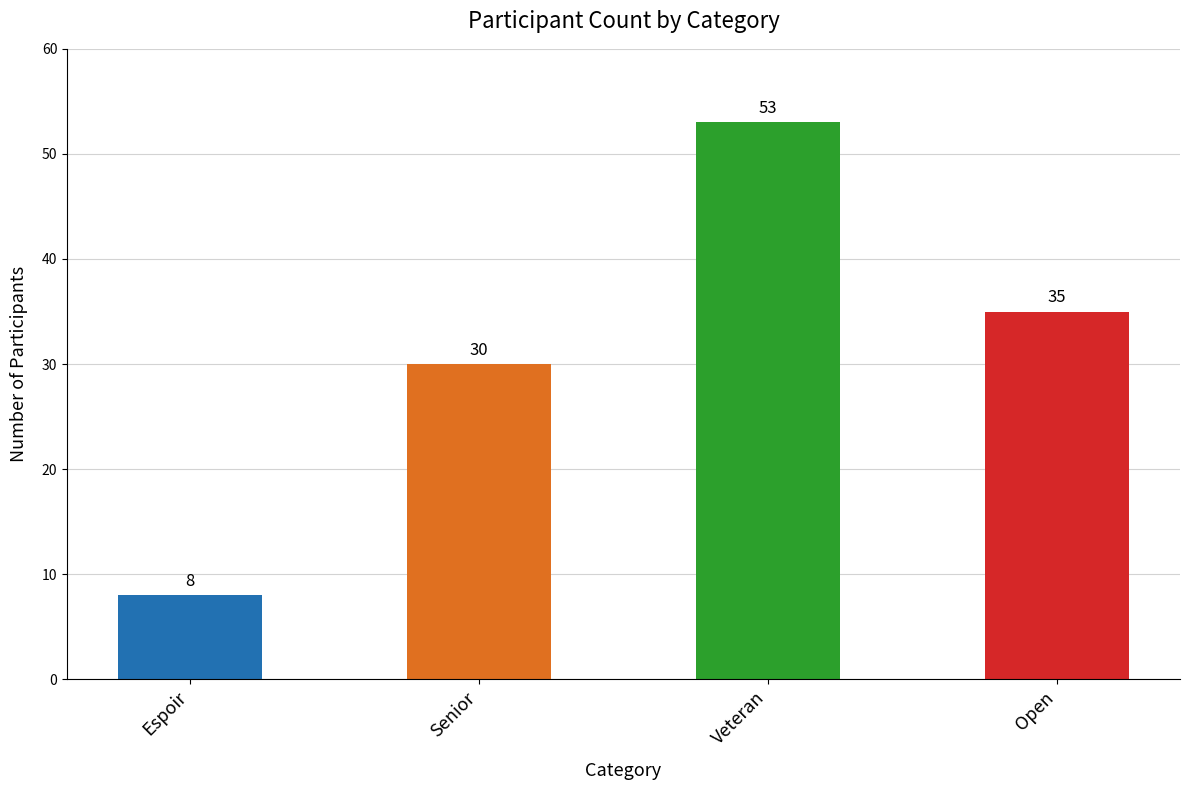

True or false: the data shows 53 at Veteran.

True